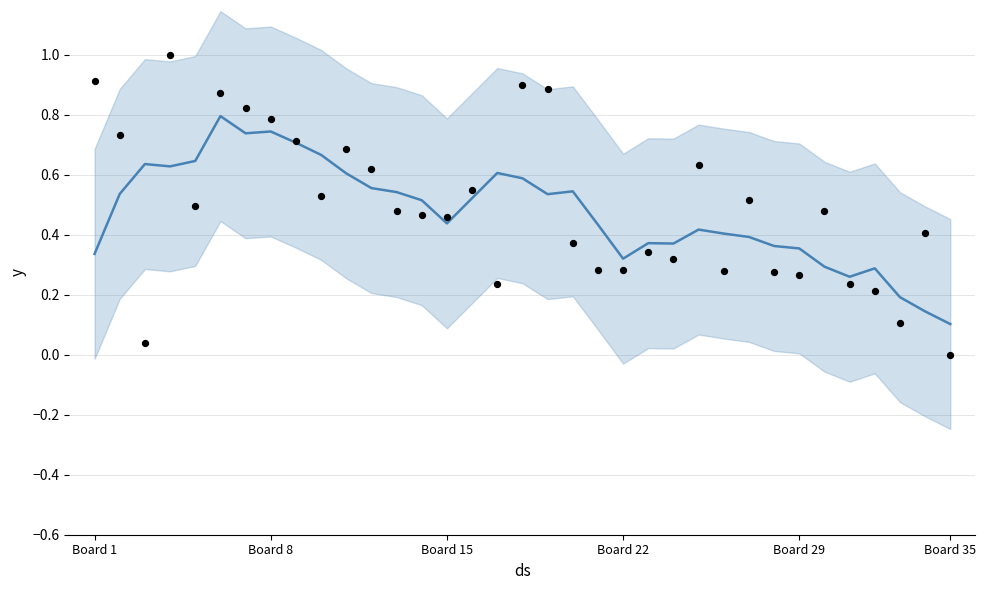

Is the value of y at 24 greater than the value of yhat at Board 15?

No